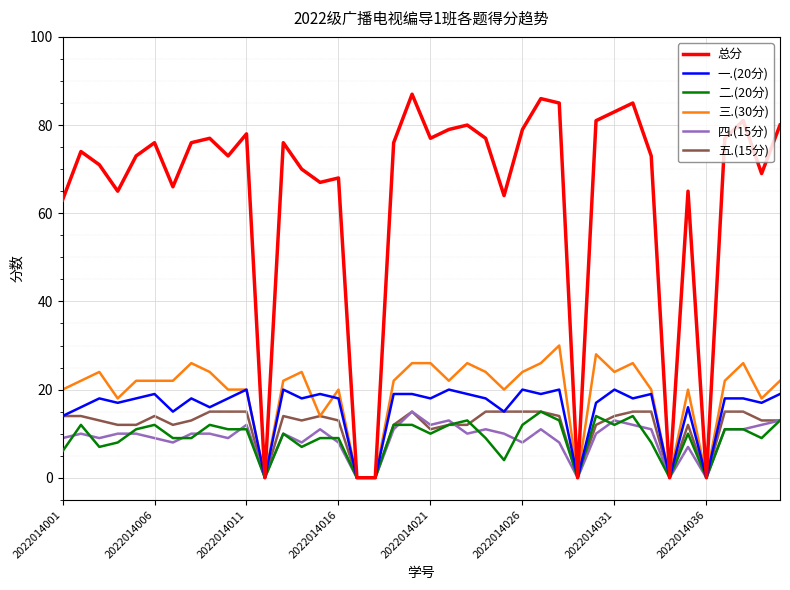

What are all the series names shown in the legend?

总分, 一.(20分), 二.(20分), 三.(30分), 四.(15分), 五.(15分)